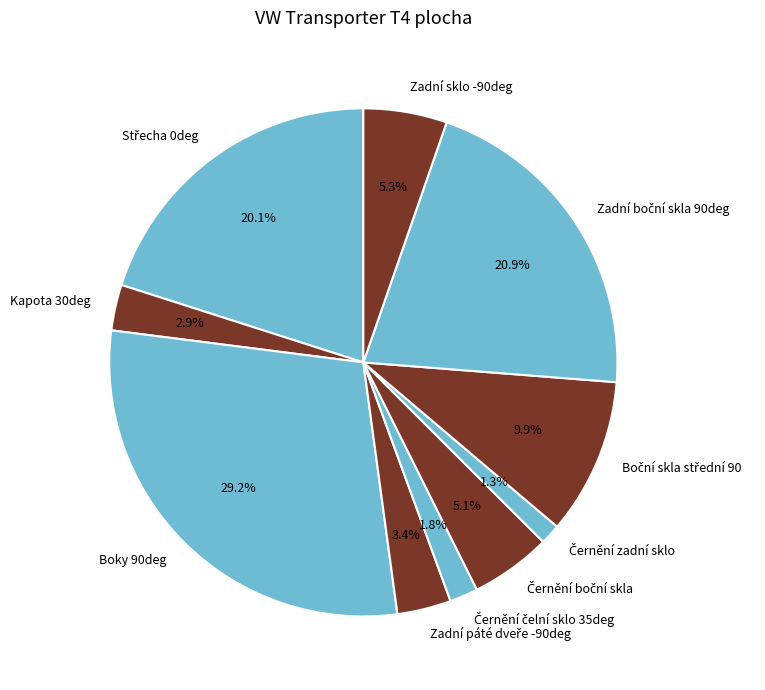

How many segments does this pie chart have?

10